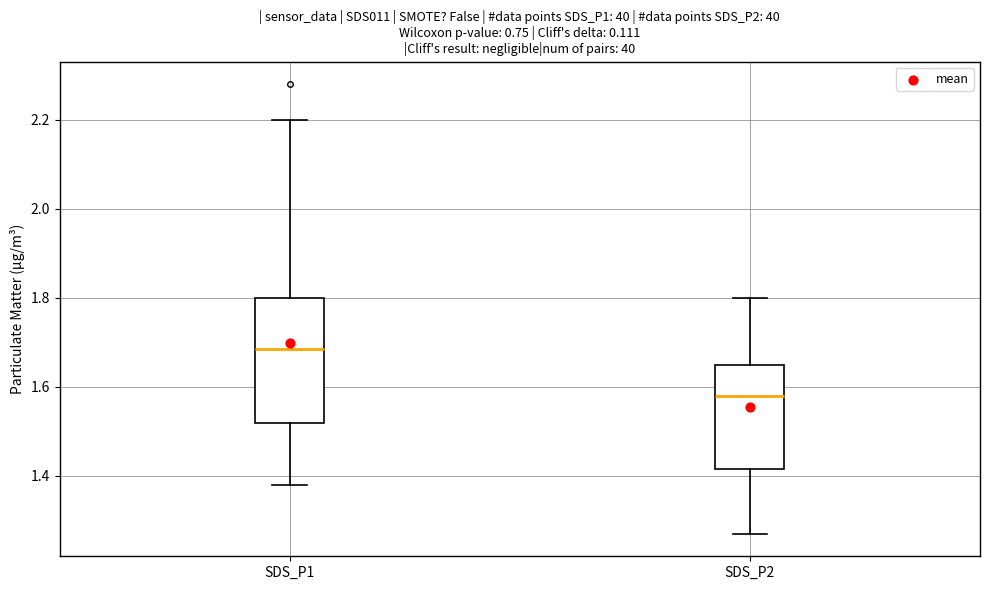

Comparing the boxes themselves (not the whiskers), which one is the tallest?

SDS_P1